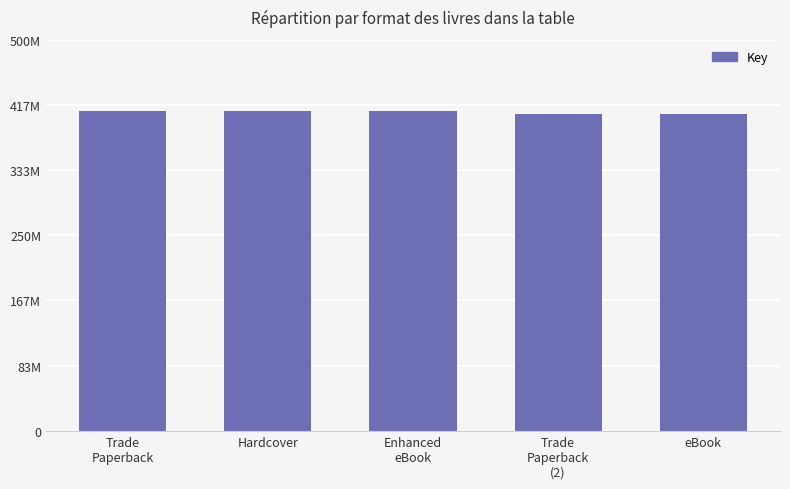

Are the bars horizontal?

No